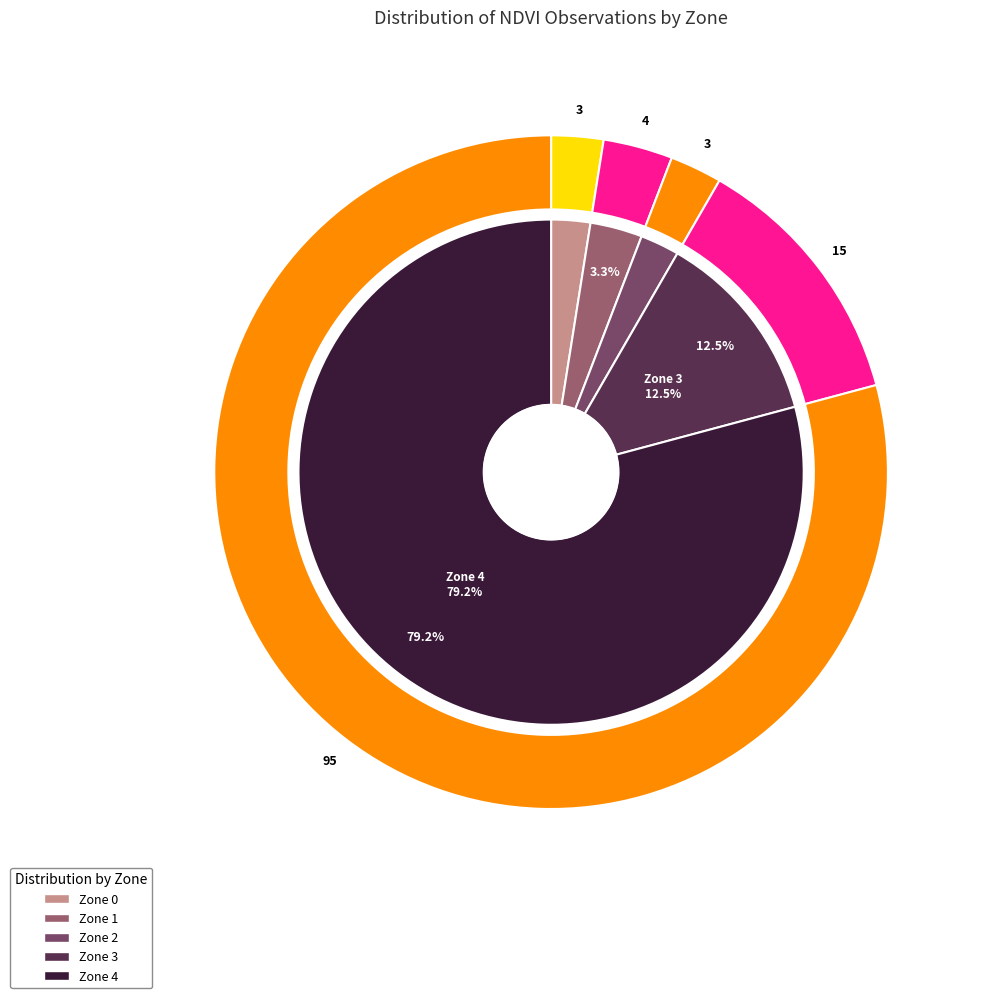

Count the number of slices in the pie.

5